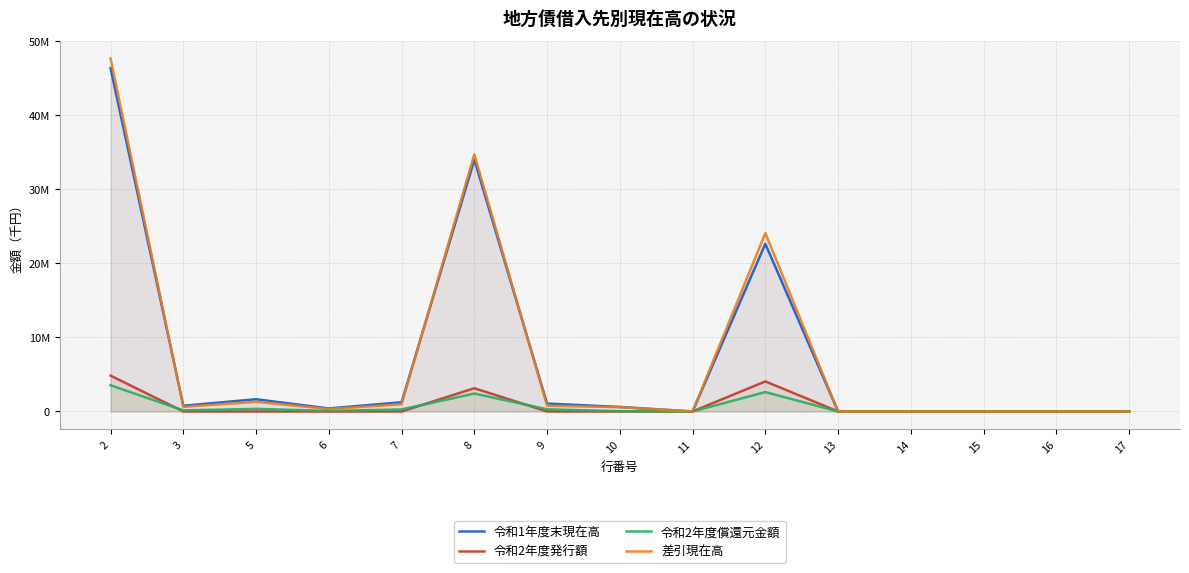

List the series in order of their peak value, highest first.

差引現在高, 令和1年度末現在高, 令和2年度発行額, 令和2年度償還元金額